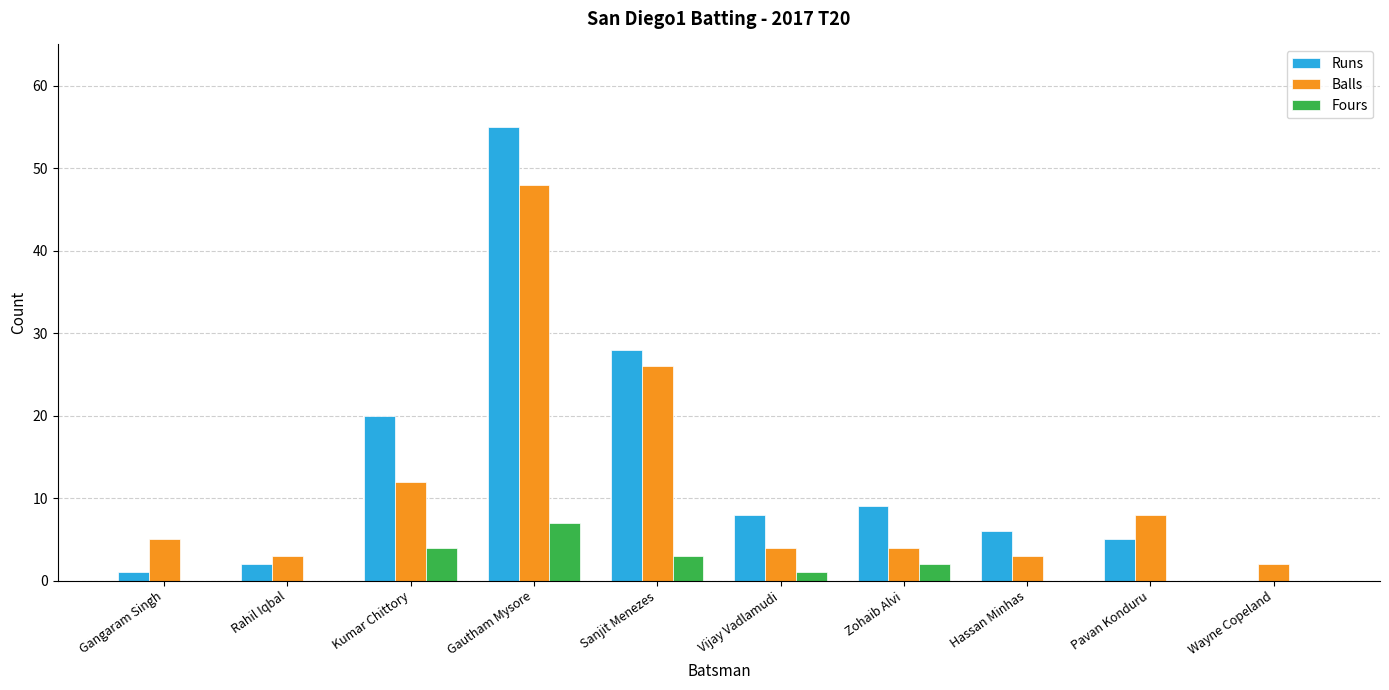

What is the approximate value of Runs at Sanjit Menezes?

28